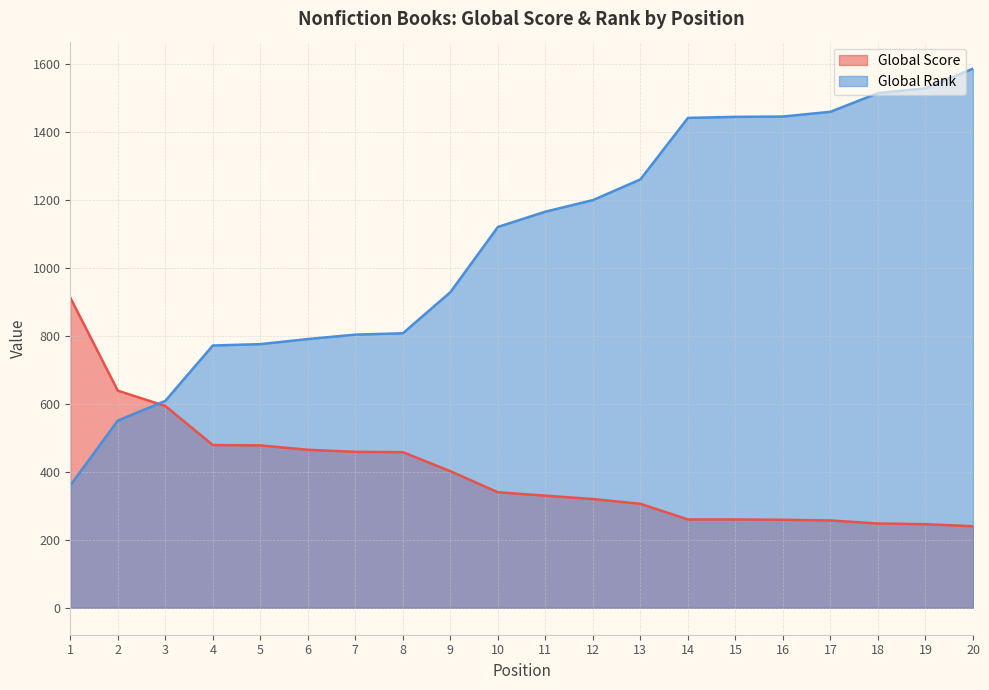

Which series has the largest total across all categories?

Global Rank